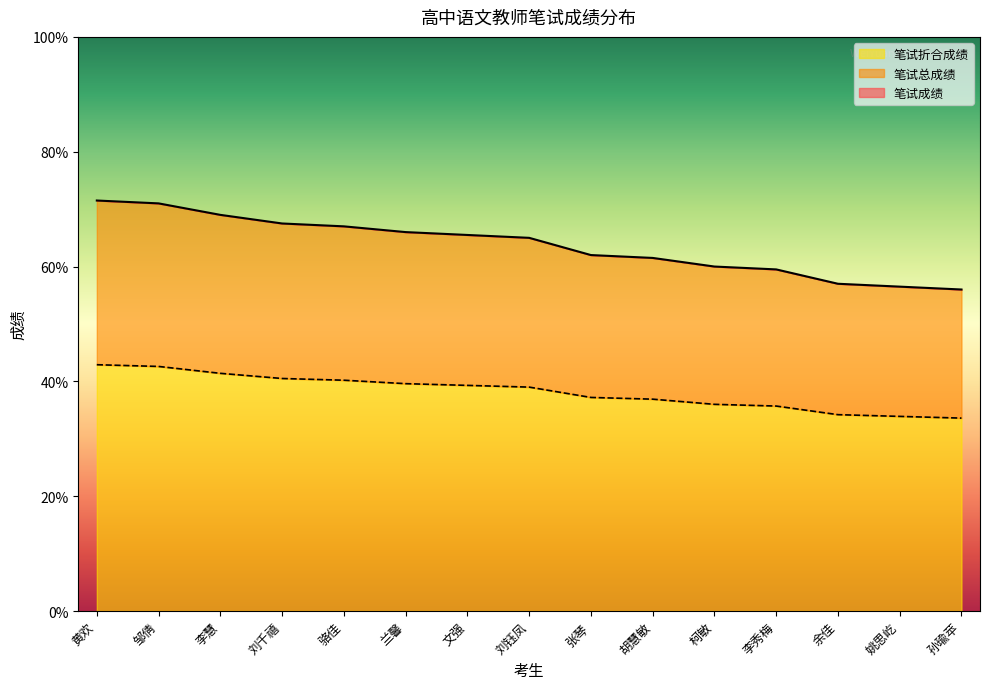

What is the approximate value of 笔试总成绩 at 李秀梅?

35.7